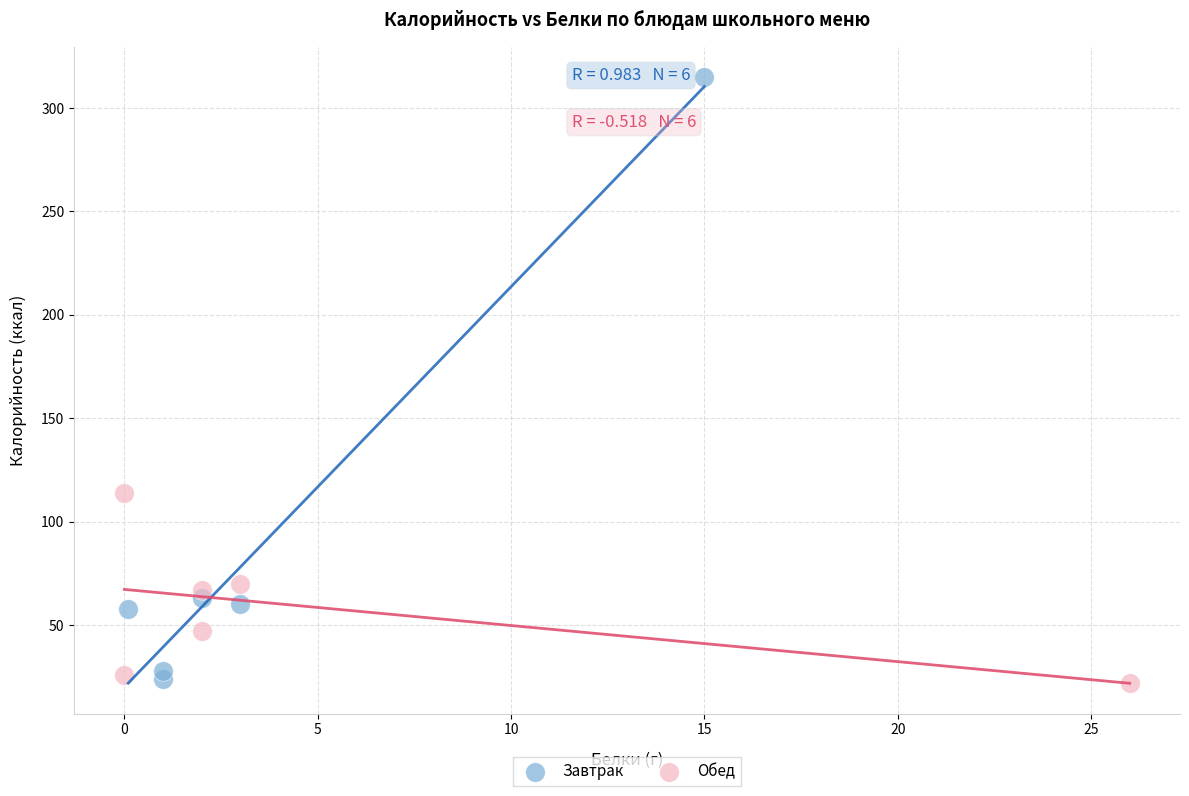

Which series reaches the maximum Y coordinate?

Завтрак